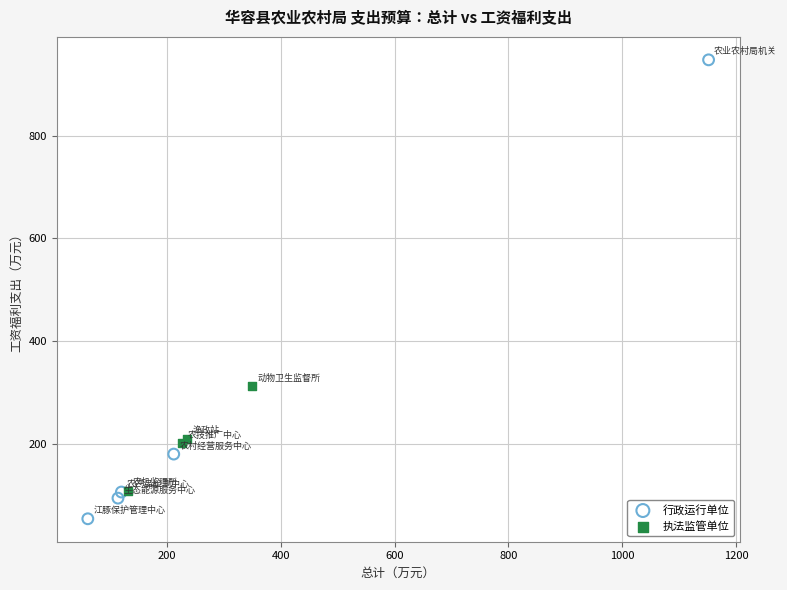

Which series reaches the maximum Y coordinate?

行政运行单位